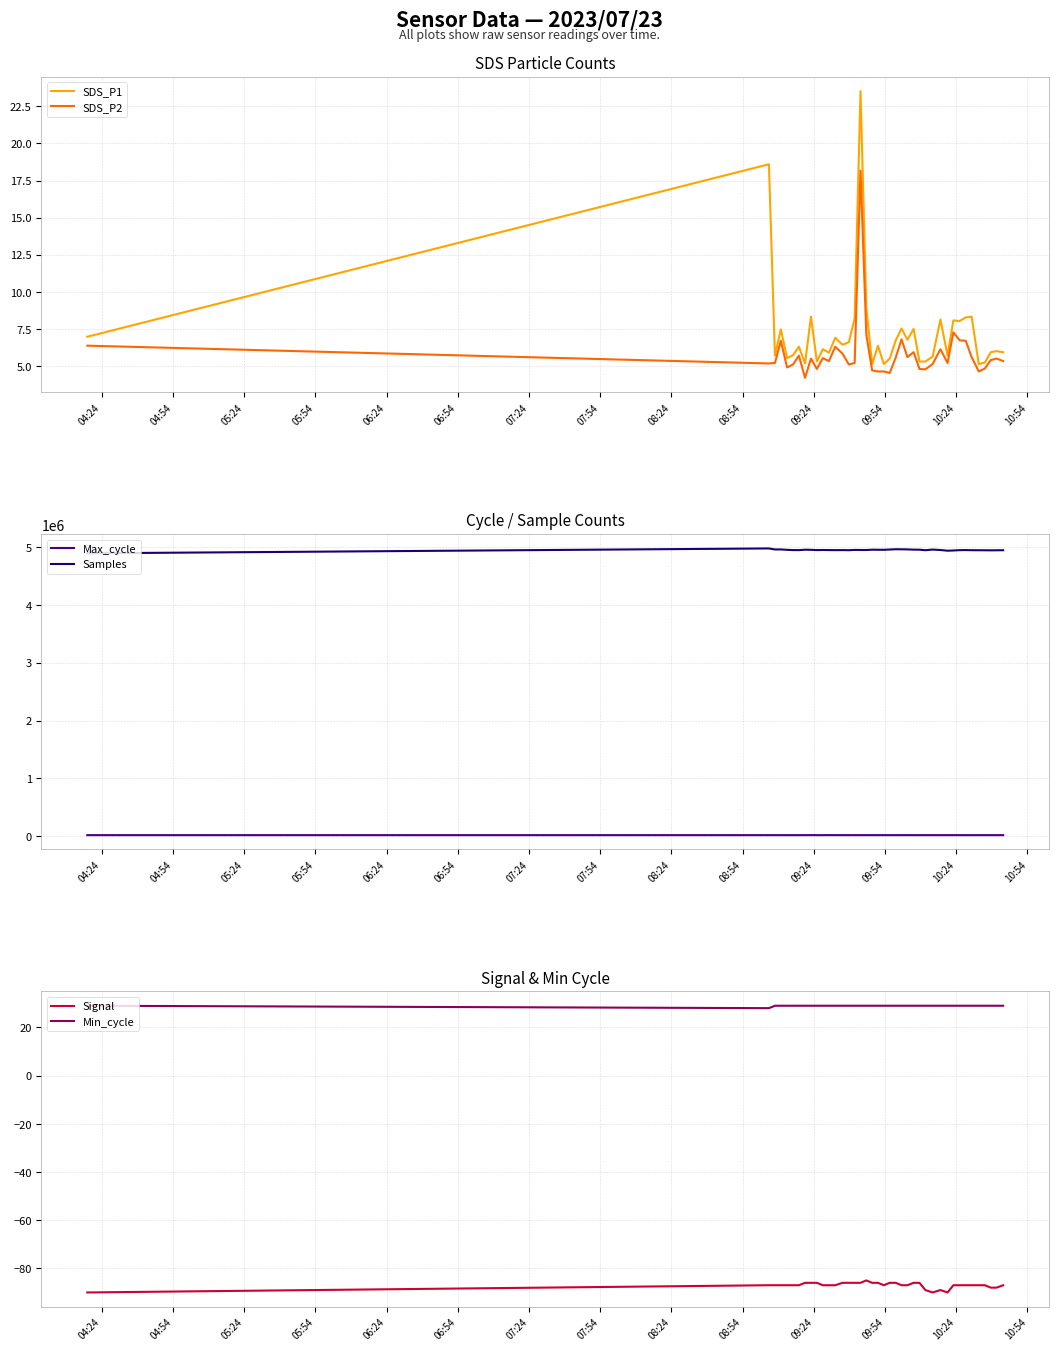

What is the highest value of the SDS_P1 series?

23.5